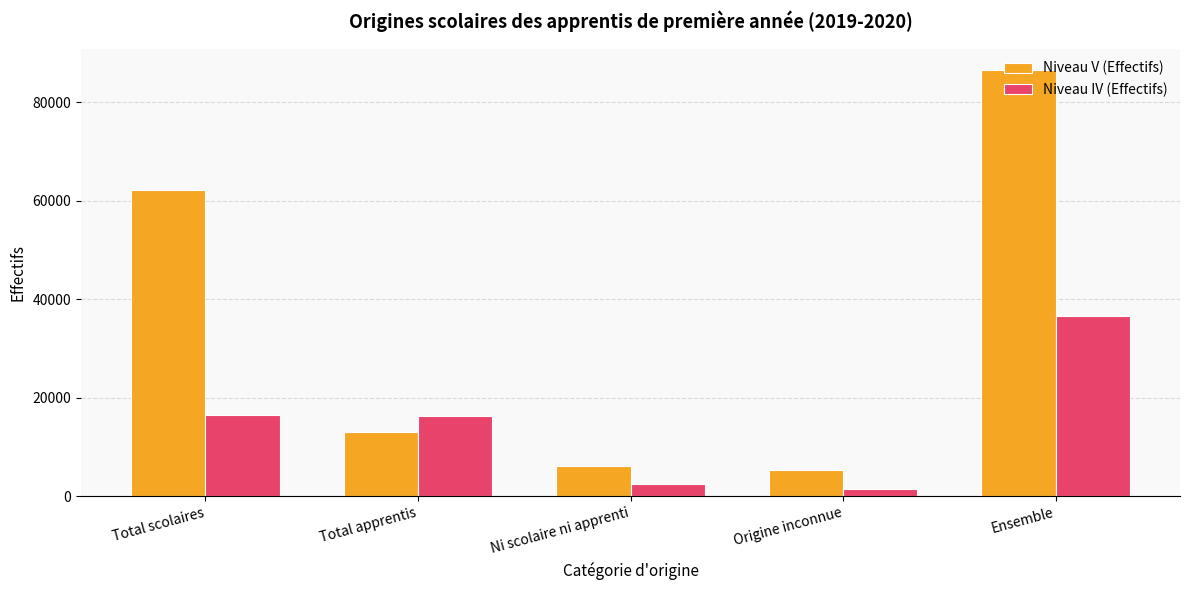

At which category is the sum across all series the highest?

Ensemble